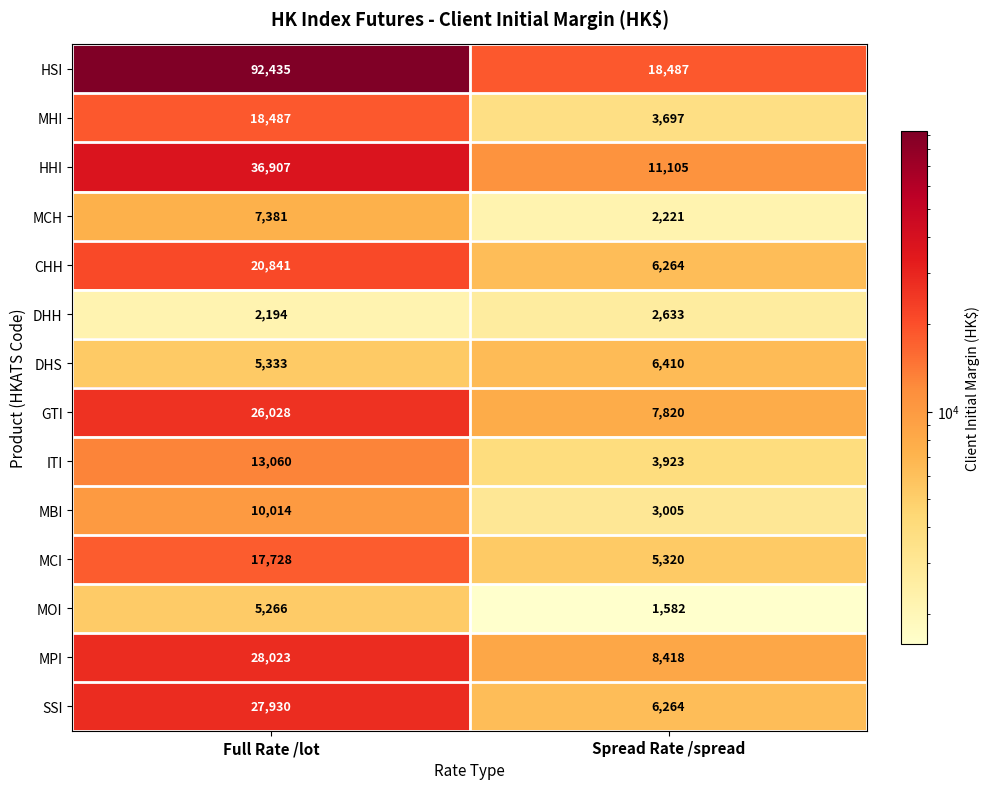

The GTI series shows 26028 at Full Rate /lot. True or false?

True